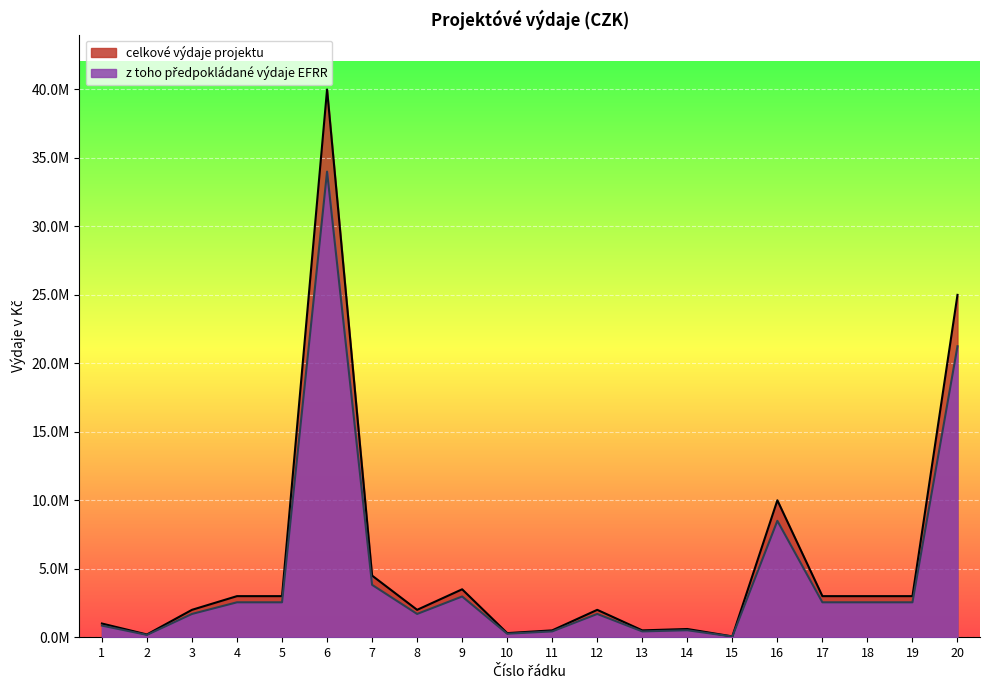

True or false: celkove_vydaje and vydaje_EFRR cross at least once.

False